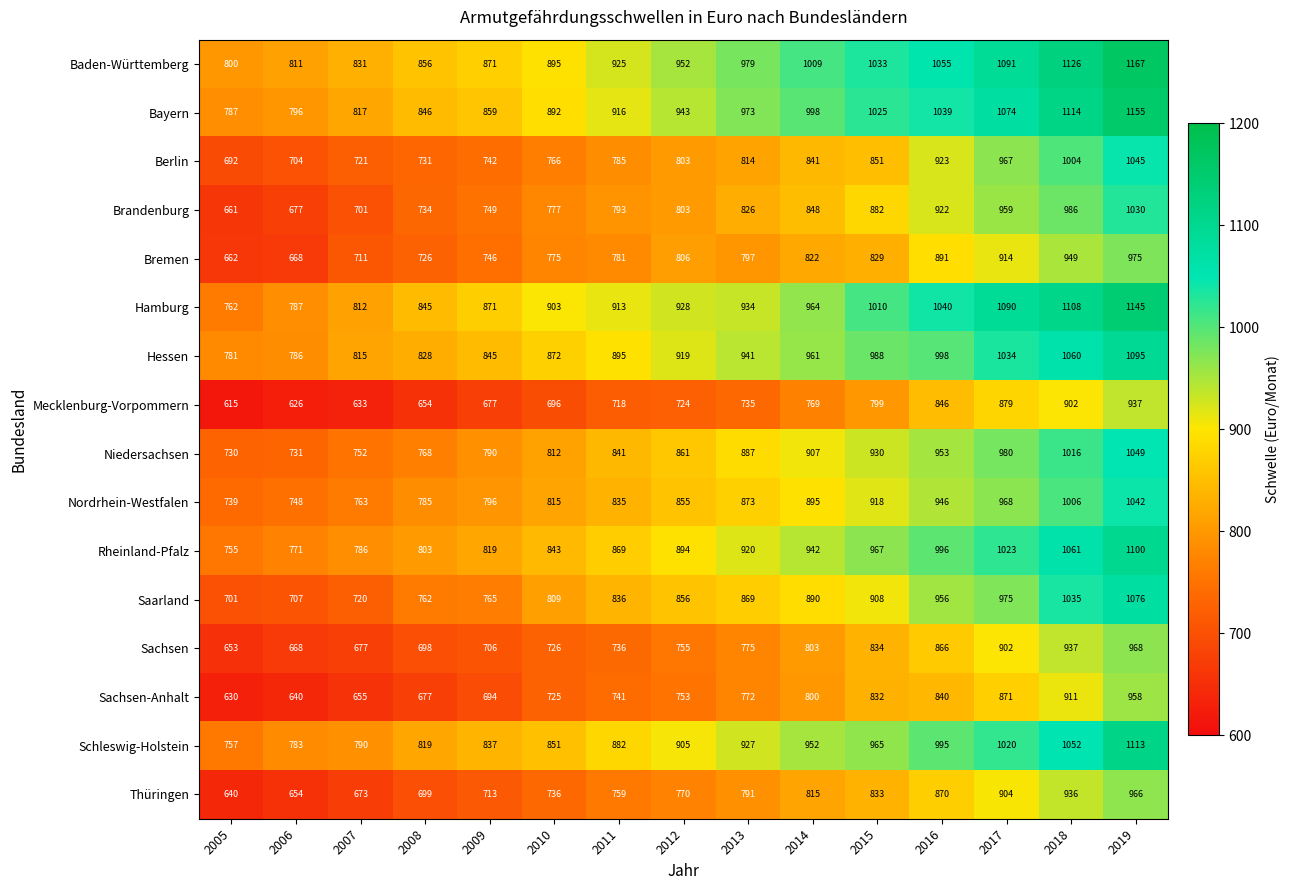

Is it true that Bremen equals 949 at 2018?

True